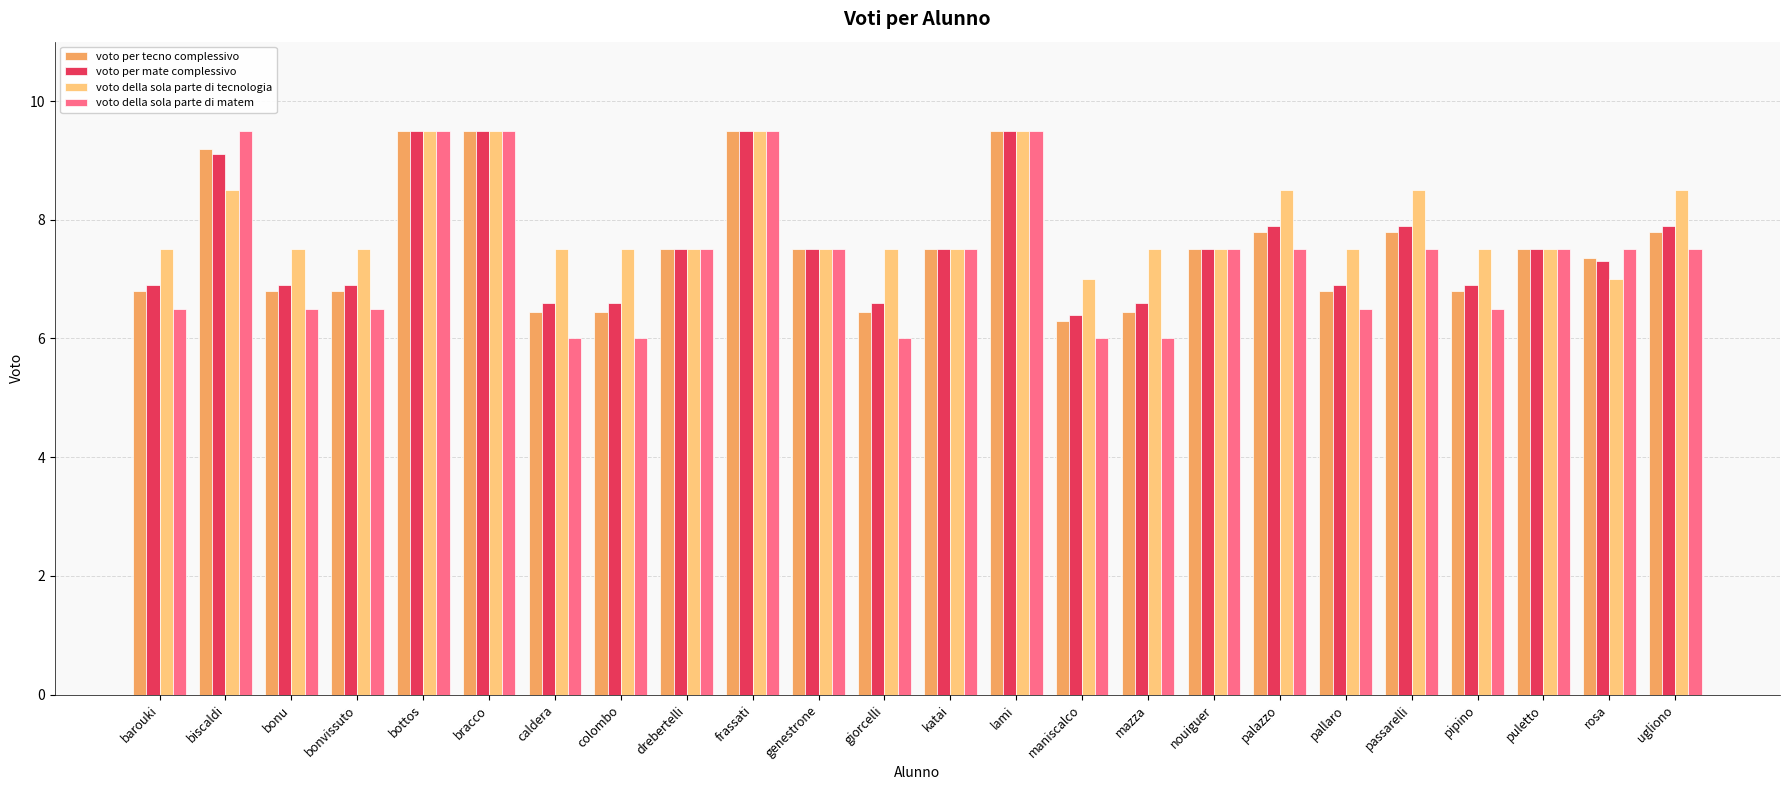

What is the value of the voto della sola parte di tecnologia bar at the 15th from the left?

7.0